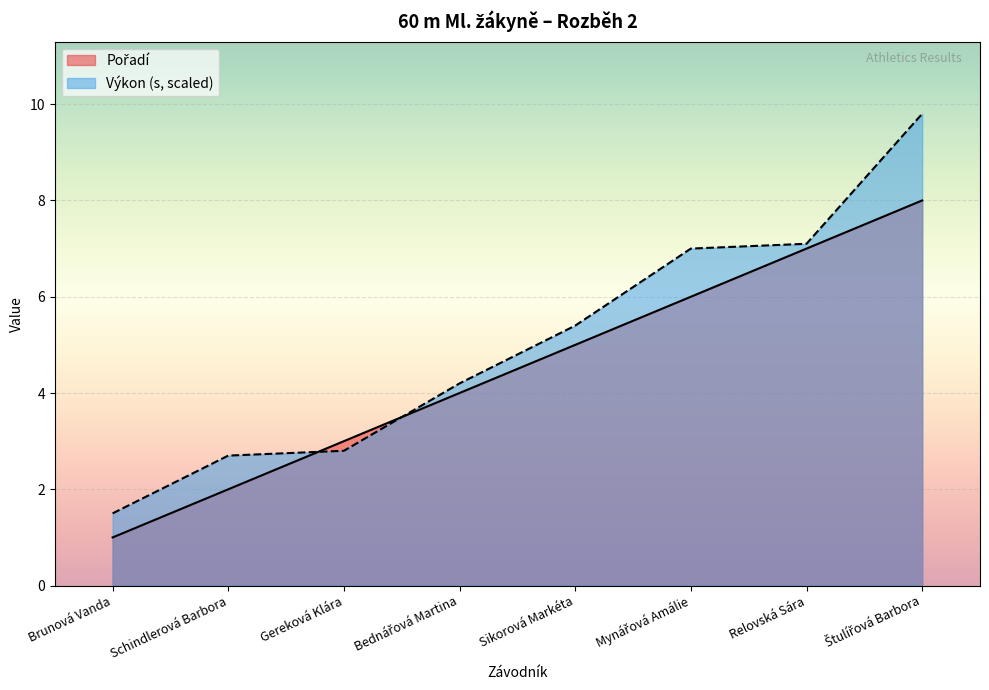

What is the label of the 8th point from the left?

Štulířová Barbora